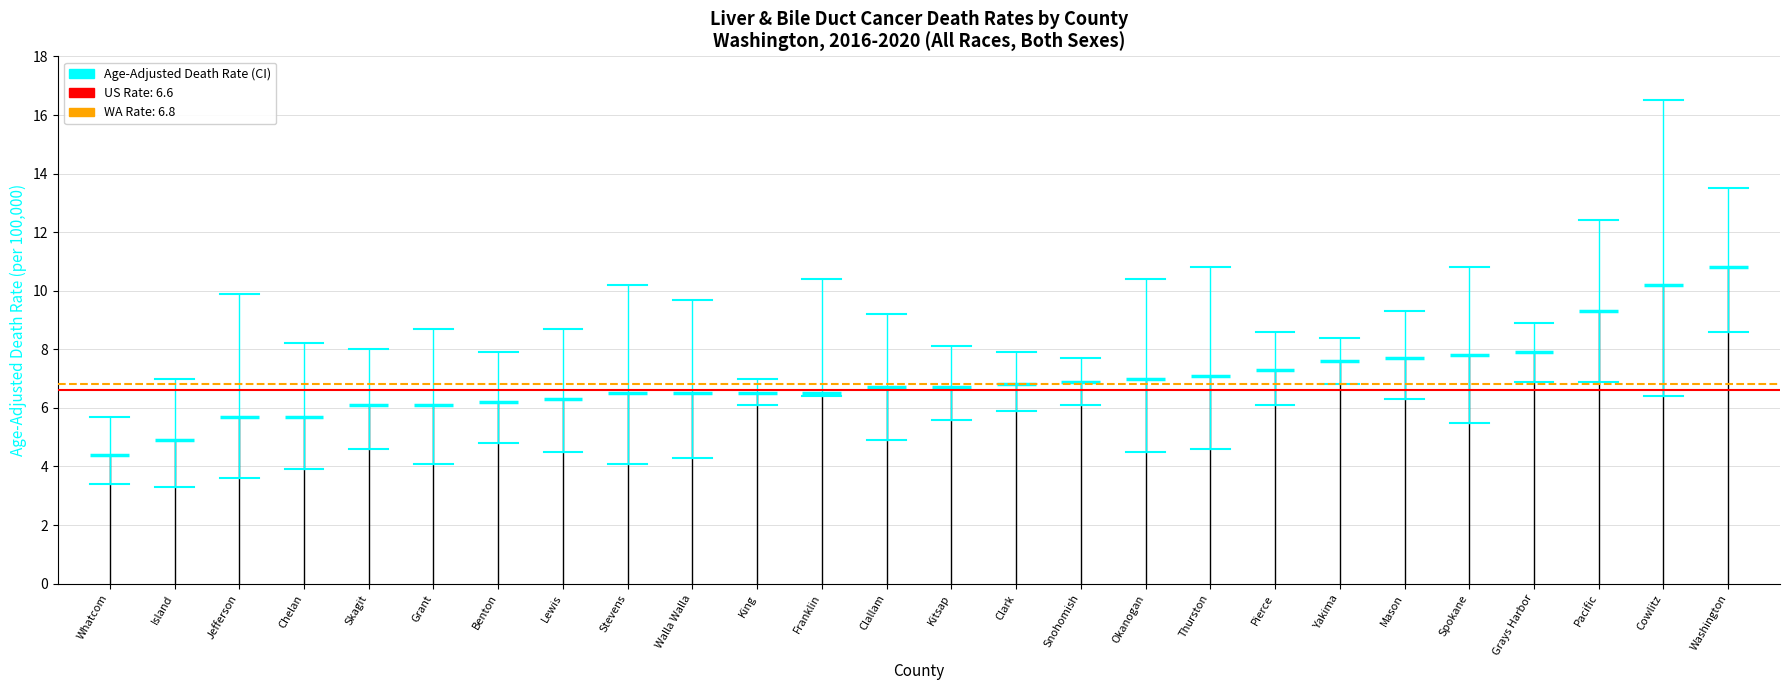

What is the sum of the Age-Adjusted Death Rate values at Kitsap and Clark?

13.5